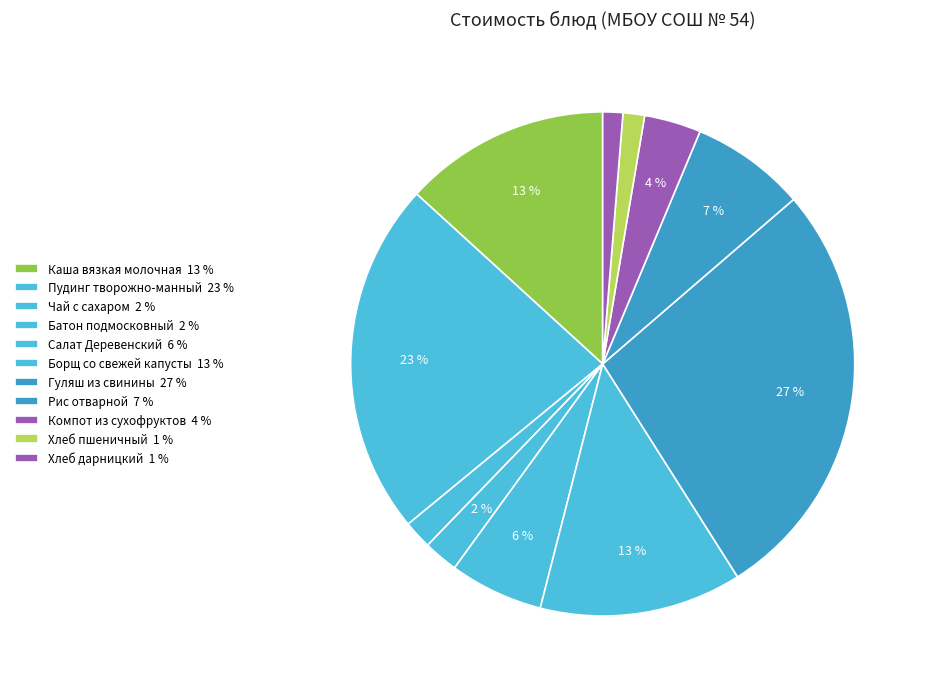

Count the number of slices in the pie.

11